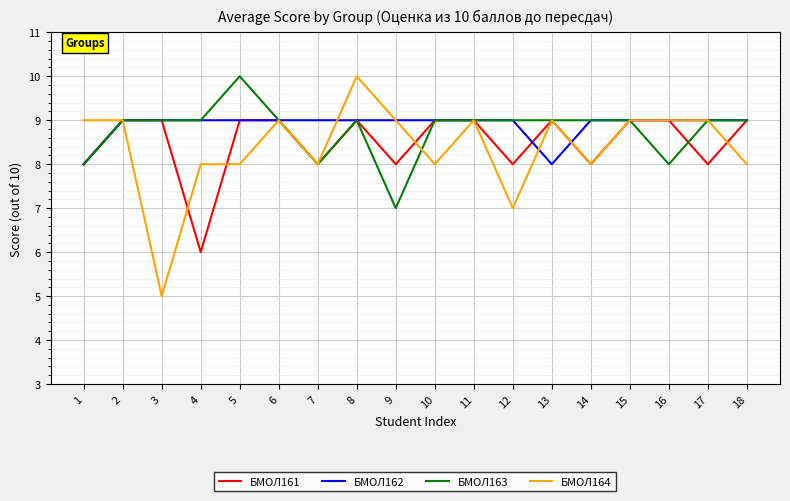

What is the difference between the highest and lowest values at 3?

4